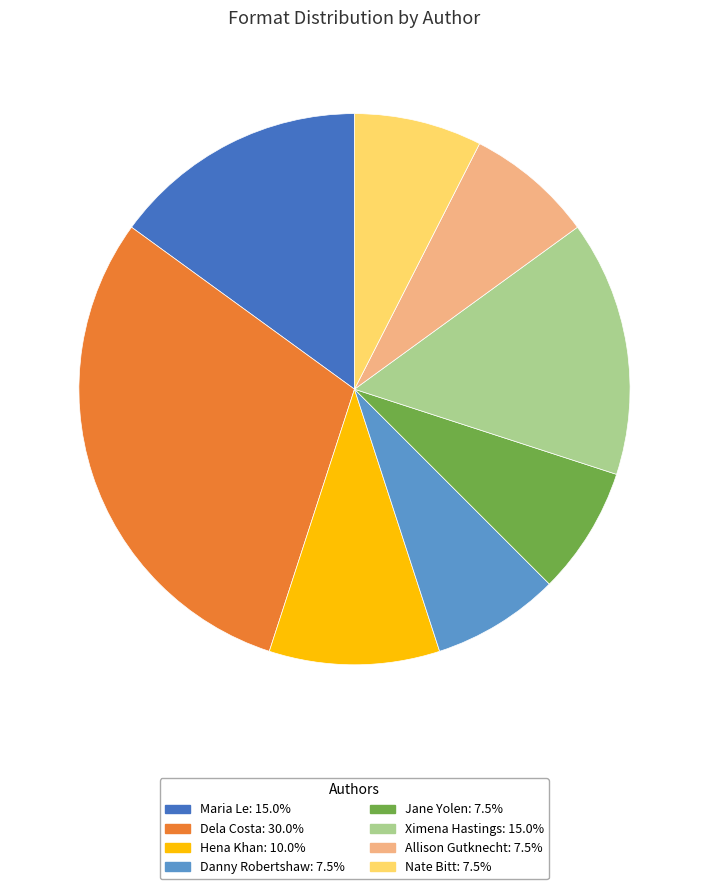

Is there a majority slice in this chart?

No